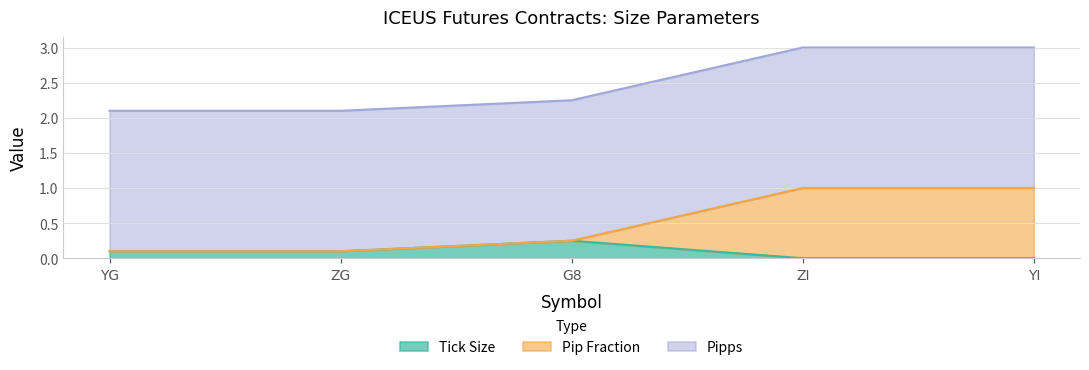

What is the label of the 1st point from the left?

YG